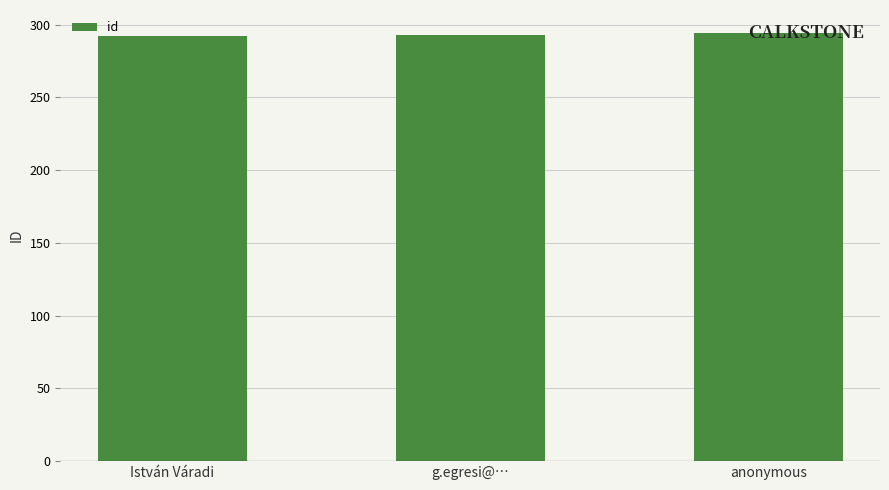

What is the average value?

293